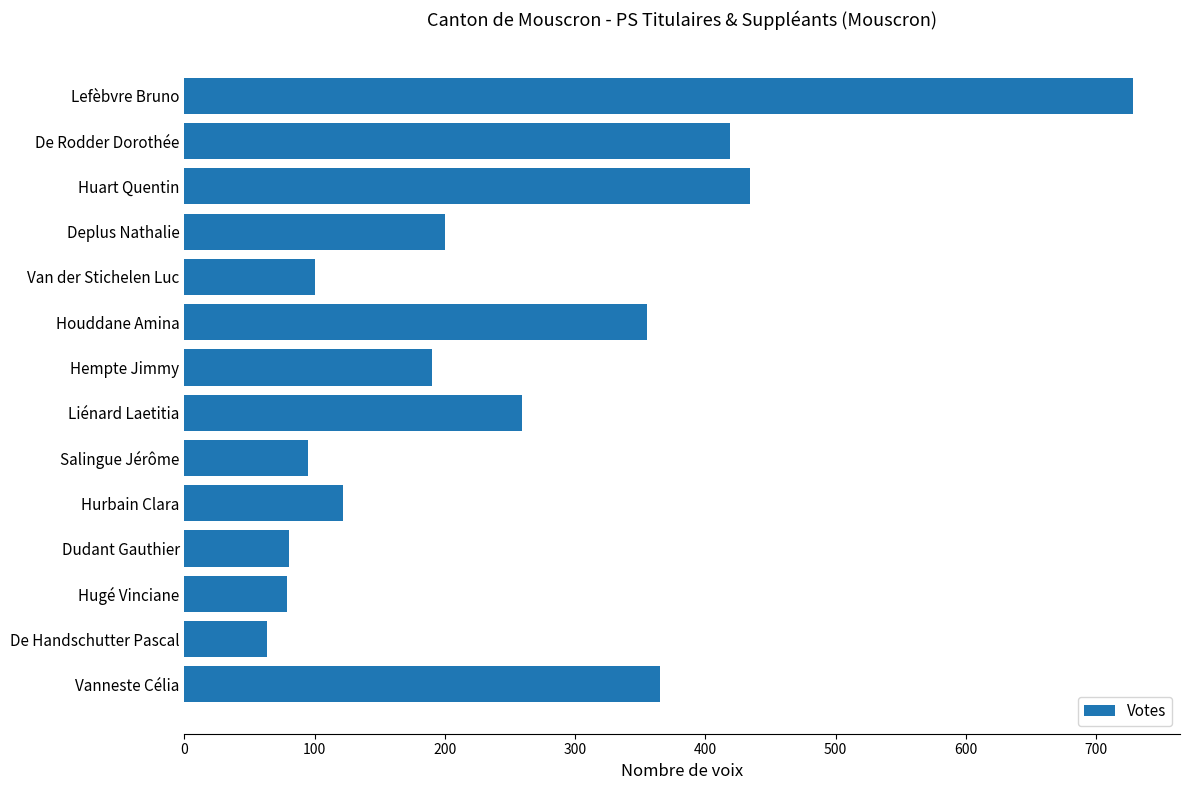

Does the chart contain any negative values?

No